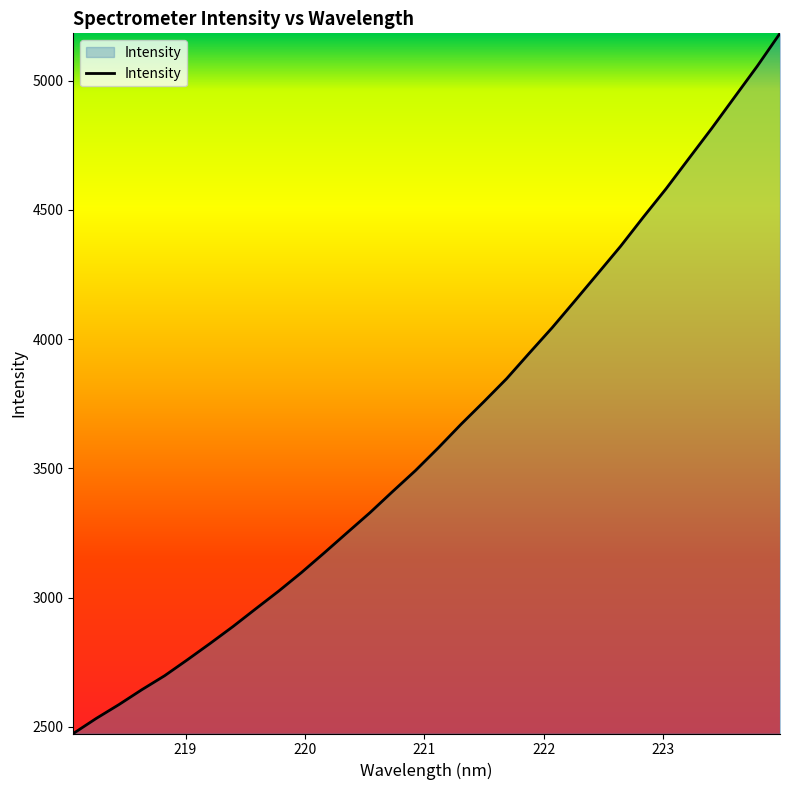

What is the smallest value displayed?

2474.3